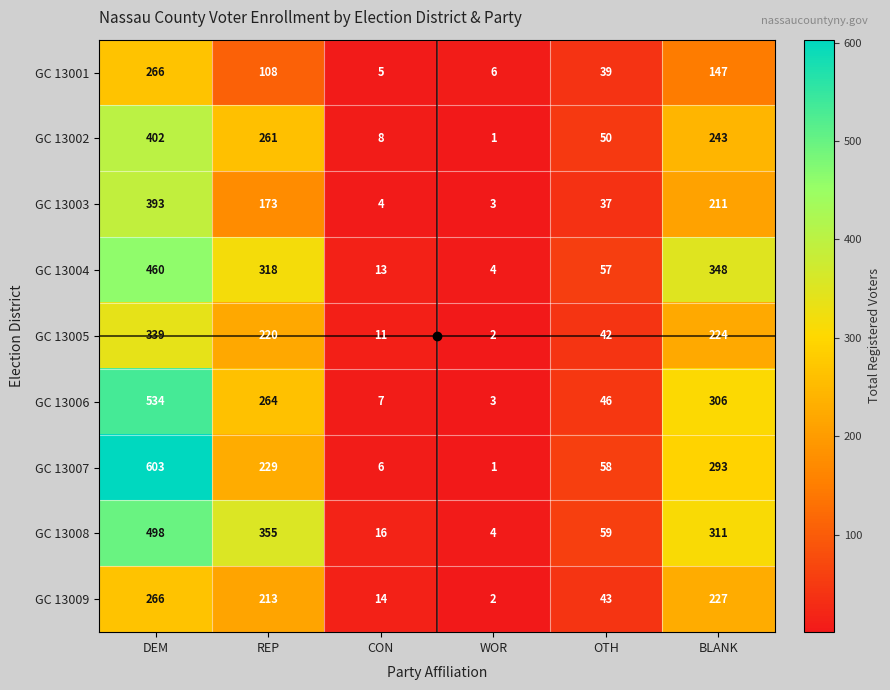

Rank the series at REP from lowest to highest value.

GC 13001, GC 13003, GC 13009, GC 13005, GC 13007, GC 13002, GC 13006, GC 13004, GC 13008